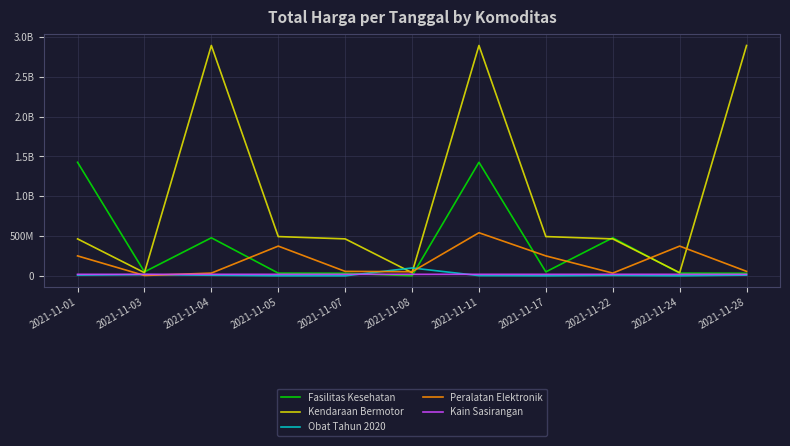

What is the difference between the maximum and minimum values in the Obat Tahun 2020 series?

98694570